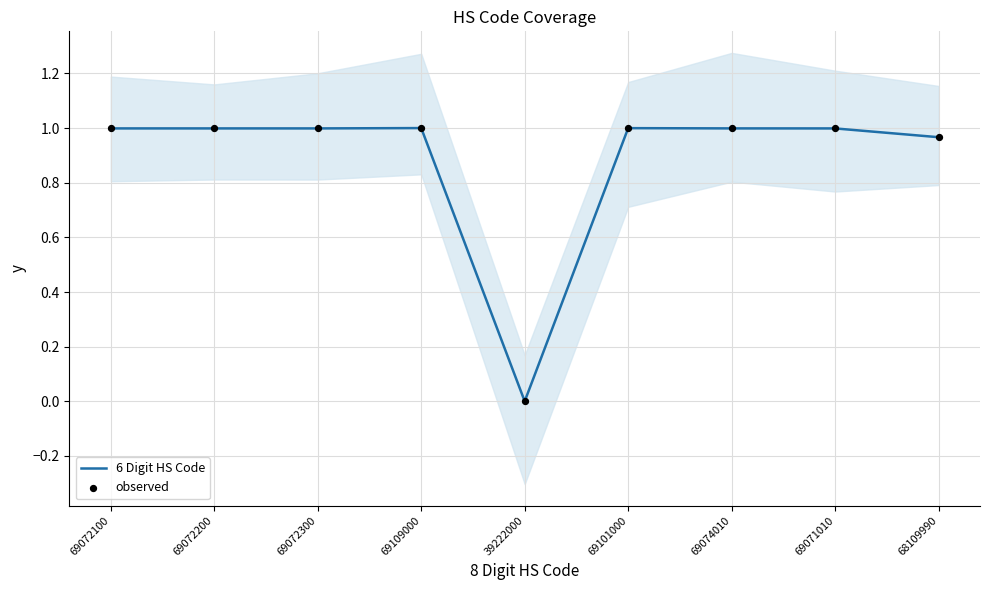

Which series has the largest total across all categories?

6 Digit HS Code